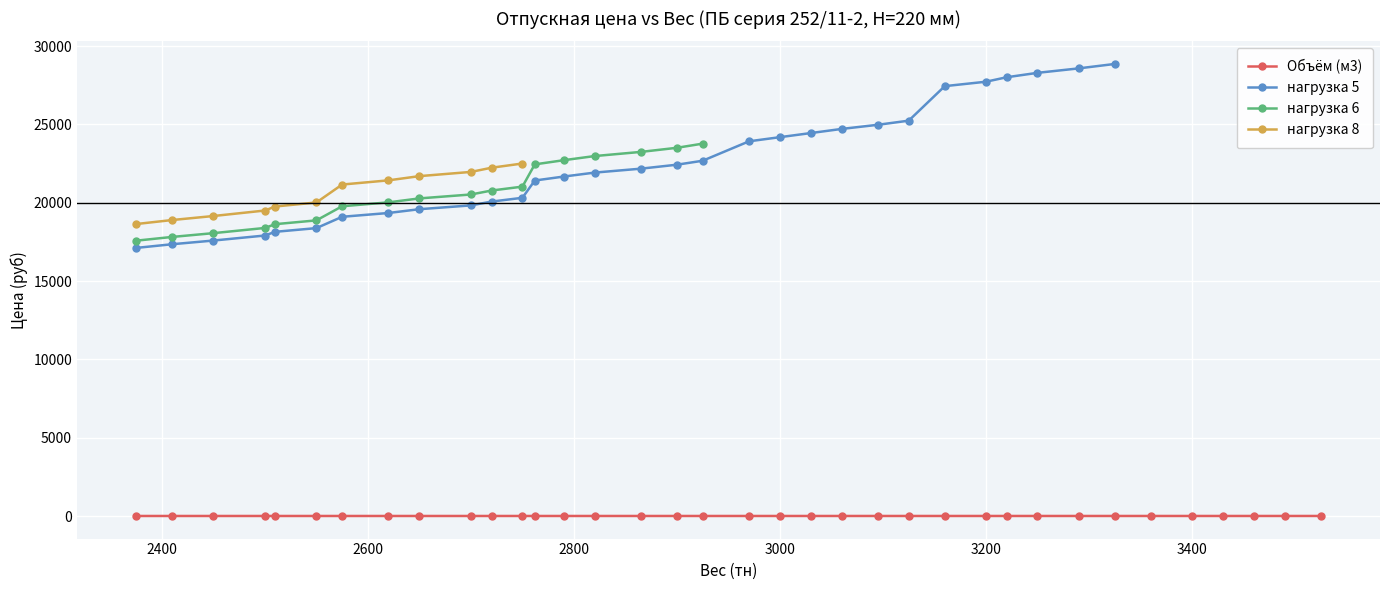

Does the chart display data point markers on the line(s)?

Yes